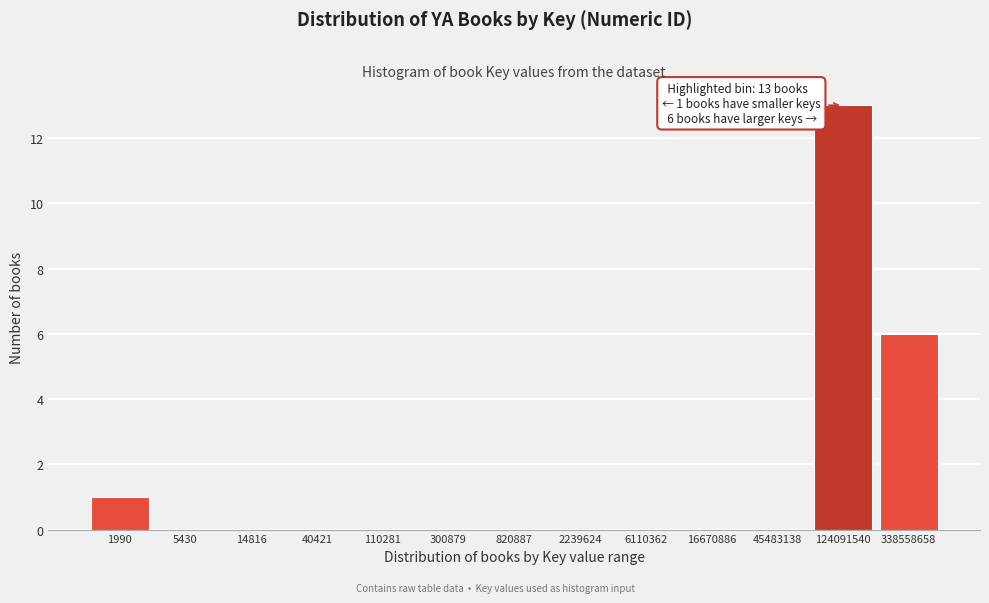

Reading left to right, what are all the values shown in this chart?

1990=1	5430=0	14816=0	40421=0	110281=0	300879=0	820887=0	2239624=0	6110362=0	16670886=0	45483138=0	124091540=13	338558658=6